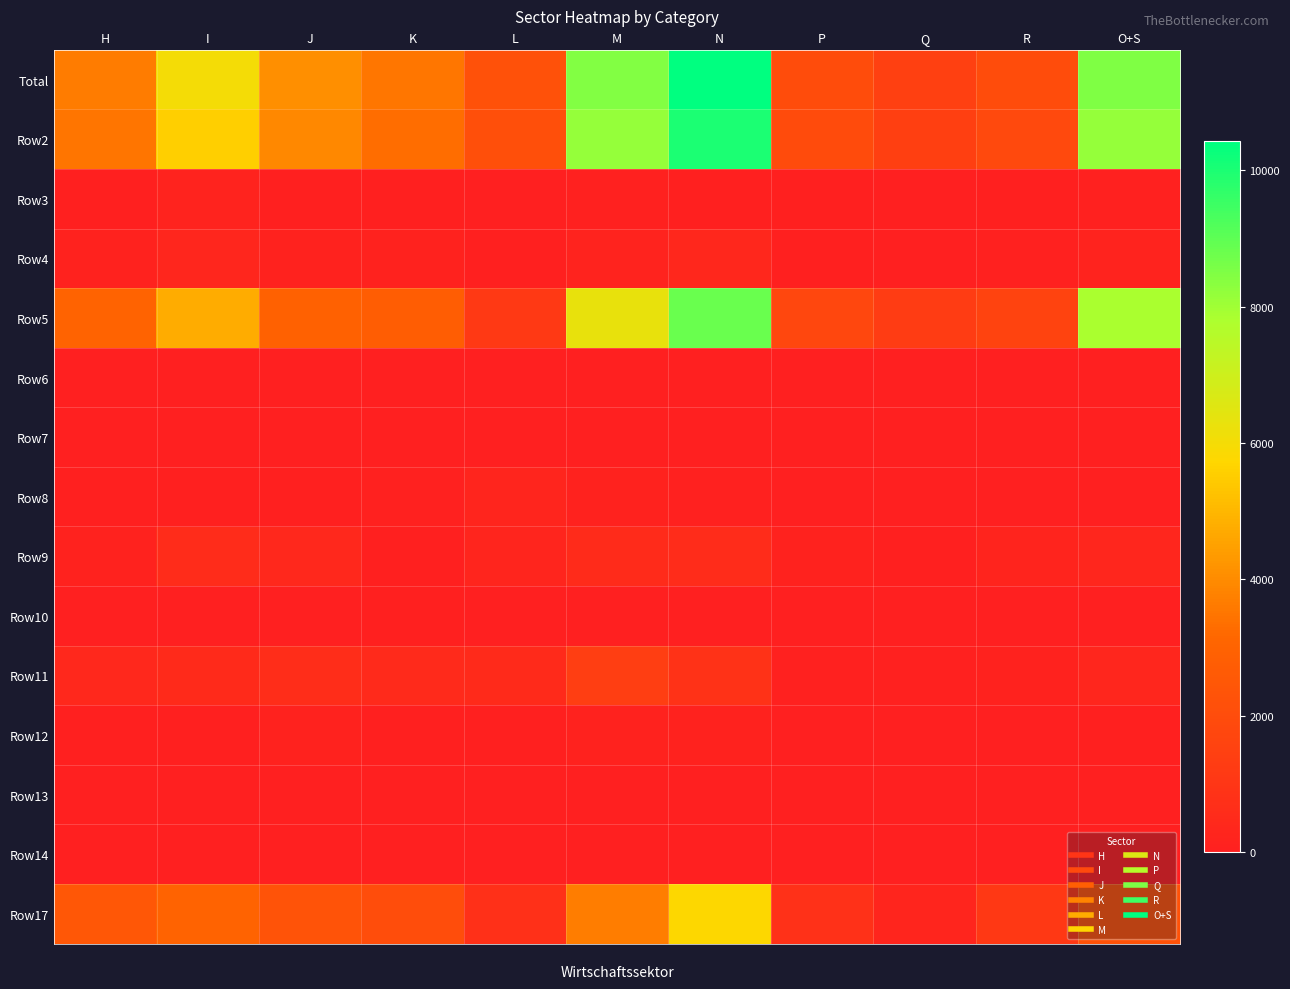

At which category is the sum across all series the highest?

N